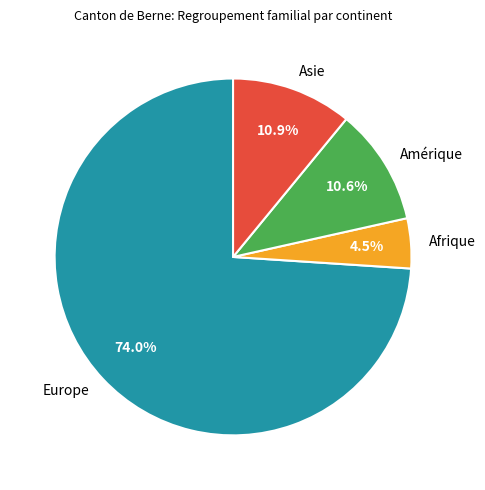

Between Europe and Amérique, which is larger?

Europe